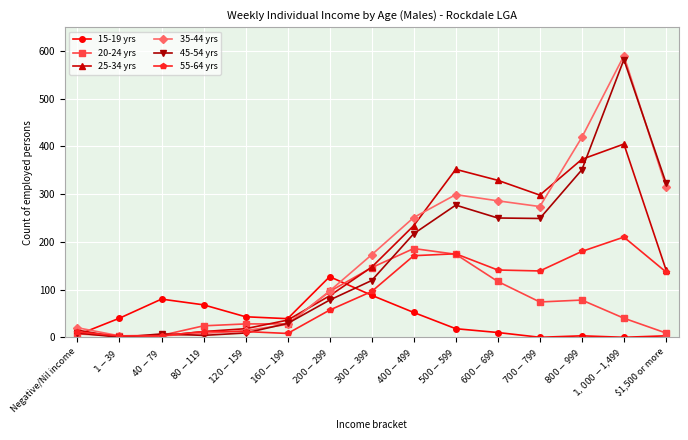

What is the spread (max minus min) of values at $160-$199?

31